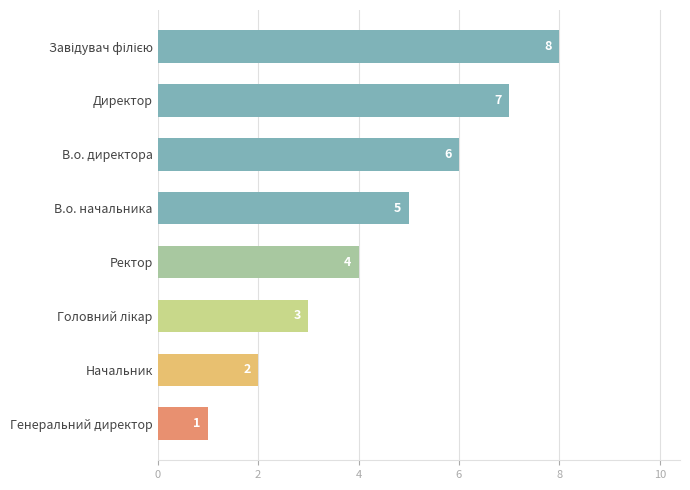

Is it true that the value at В.о. начальника is 5?

True